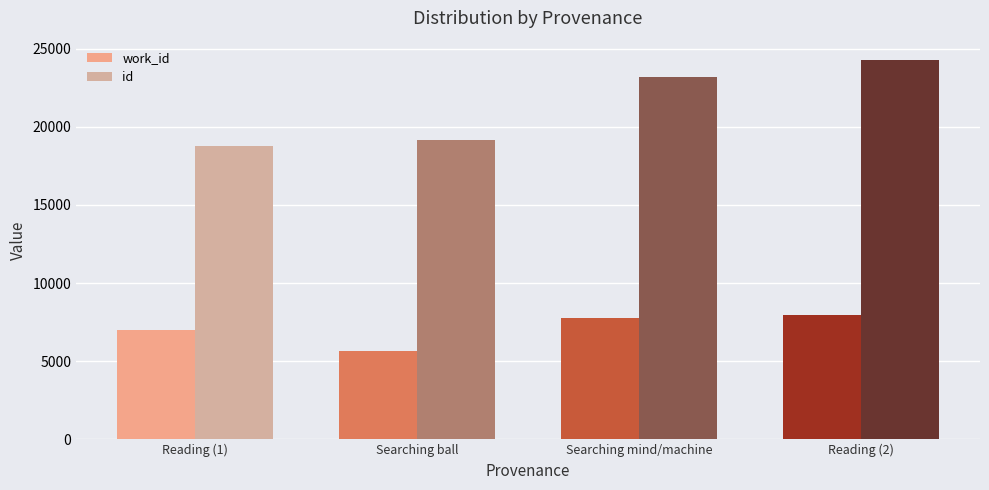

How many groups of bars are there?

4